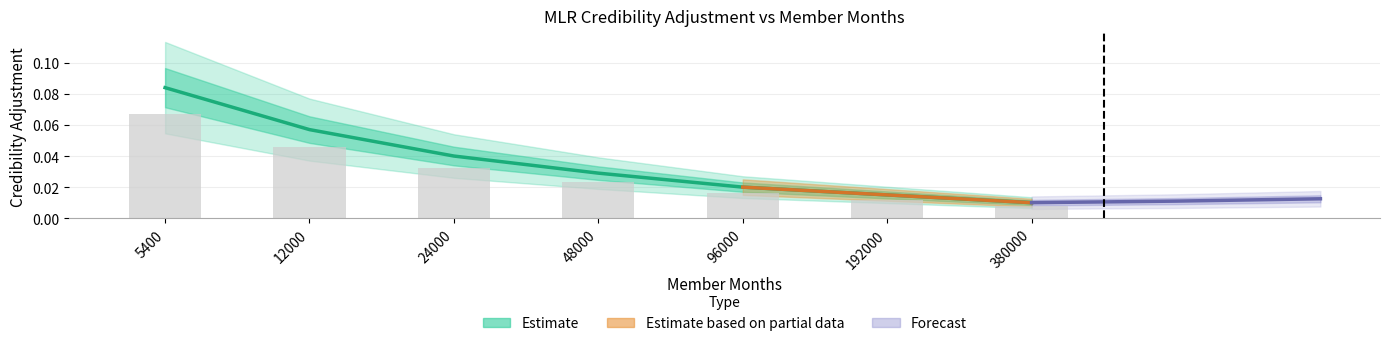

Which category has the lowest value across all series?

380000